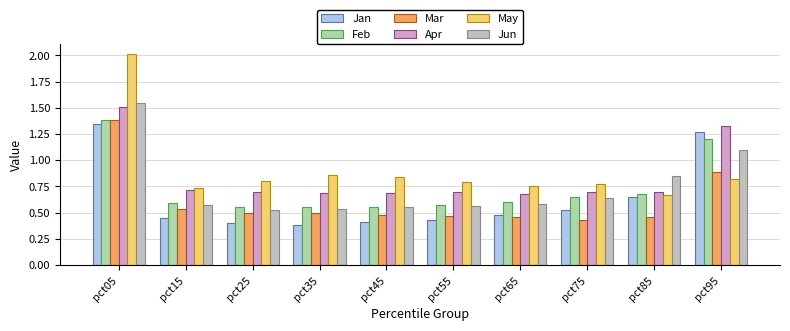

What is the difference between the Feb values at pct95 and pct65?

0.6